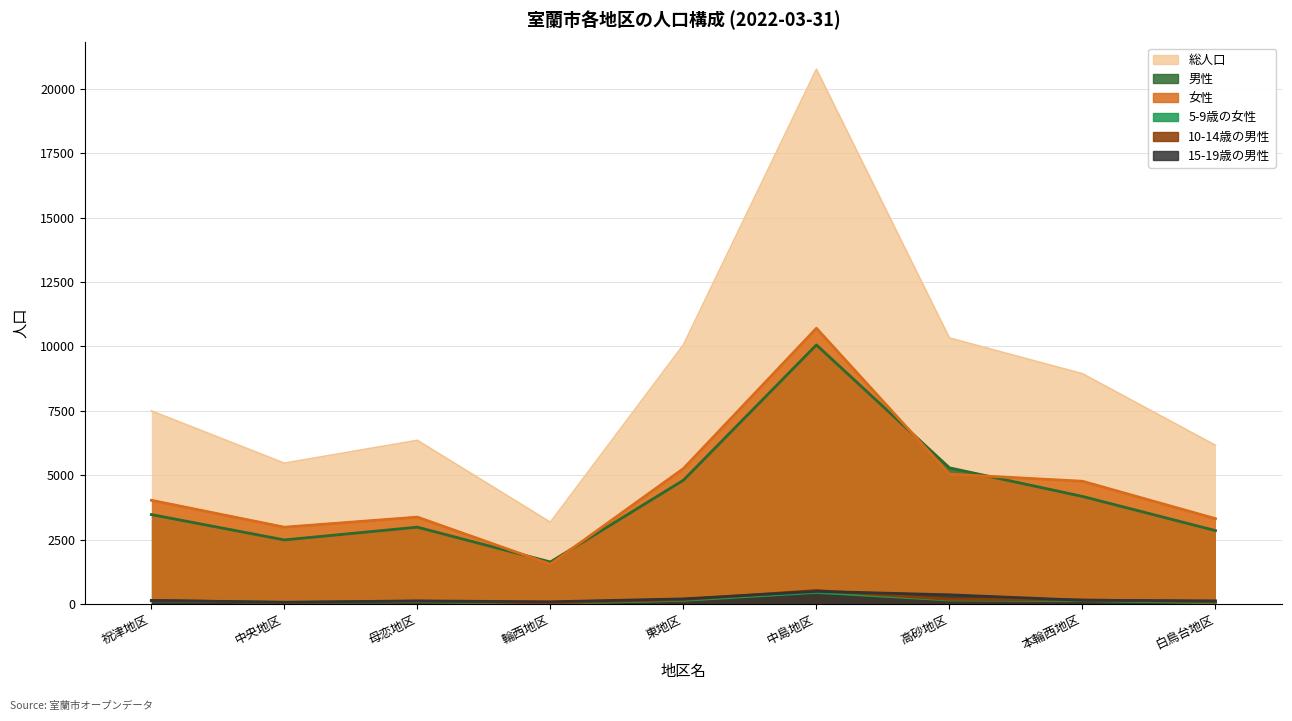

What are all the series names shown in the legend?

総人口, 男性, 女性, 5-9歳の女性, 10-14歳の男性, 15-19歳の男性